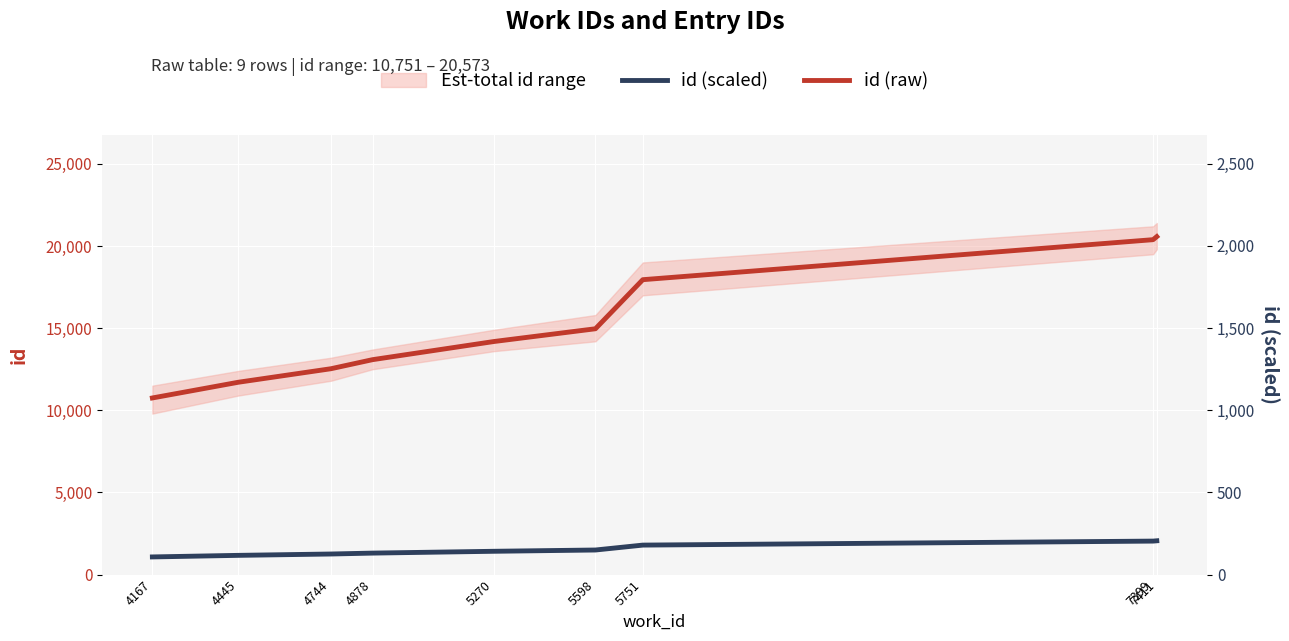

List the labels in order of id (raw) value, largest first.

7411, 7399, 5751, 5598, 5270, 4878, 4744, 4445, 4167